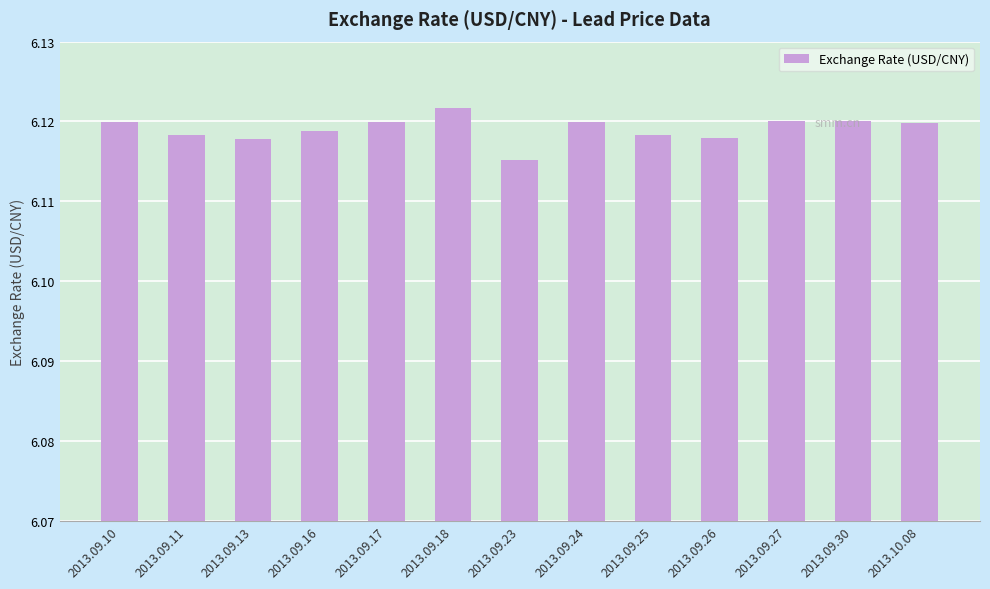

What is the label of the 2nd bar from the right?

2013.09.30